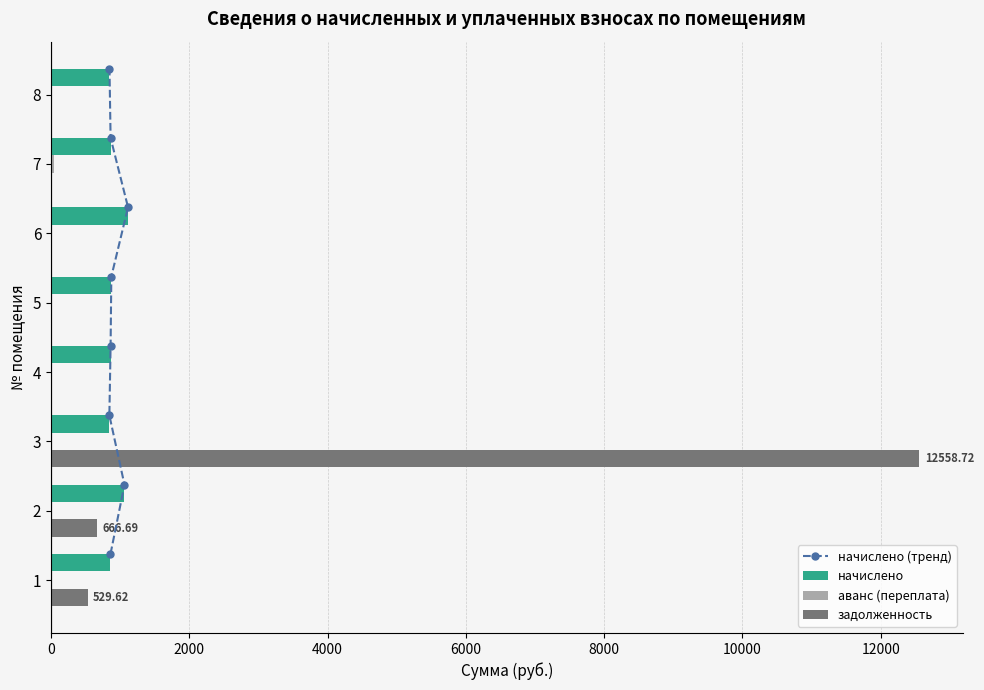

What is the sum of all задолженность values?

13755.0